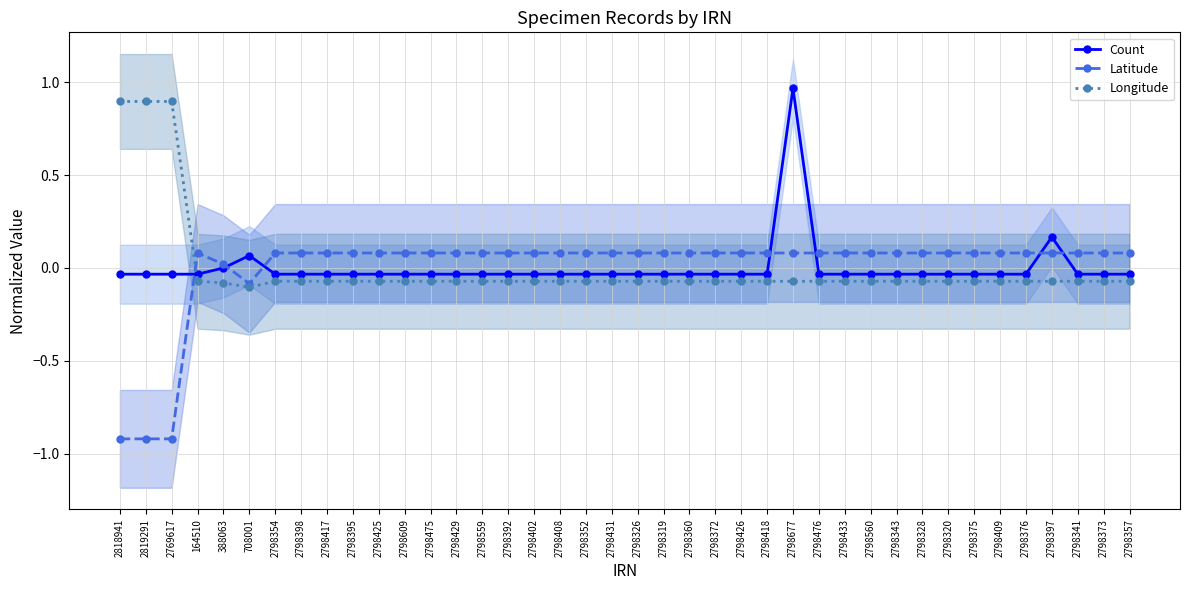

Reading left to right, transcribe all the data shown in this chart.

Count: -0.0	-0.0	-0.0	-0.0	0.0	0.1	-0.0	-0.0	-0.0	-0.0	-0.0	-0.0	-0.0	-0.0	-0.0	-0.0	-0.0	-0.0	-0.0	-0.0	-0.0	-0.0	-0.0	-0.0	-0.0	-0.0	1.0	-0.0	-0.0	-0.0	-0.0	-0.0	-0.0	-0.0	-0.0	-0.0	0.2	-0.0	-0.0	-0.0
Latitude: -0.9	-0.9	-0.9	0.1	0.0	-0.1	0.1	0.1	0.1	0.1	0.1	0.1	0.1	0.1	0.1	0.1	0.1	0.1	0.1	0.1	0.1	0.1	0.1	0.1	0.1	0.1	0.1	0.1	0.1	0.1	0.1	0.1	0.1	0.1	0.1	0.1	0.1	0.1	0.1	0.1
Longitude: 0.9	0.9	0.9	-0.1	-0.1	-0.1	-0.1	-0.1	-0.1	-0.1	-0.1	-0.1	-0.1	-0.1	-0.1	-0.1	-0.1	-0.1	-0.1	-0.1	-0.1	-0.1	-0.1	-0.1	-0.1	-0.1	-0.1	-0.1	-0.1	-0.1	-0.1	-0.1	-0.1	-0.1	-0.1	-0.1	-0.1	-0.1	-0.1	-0.1